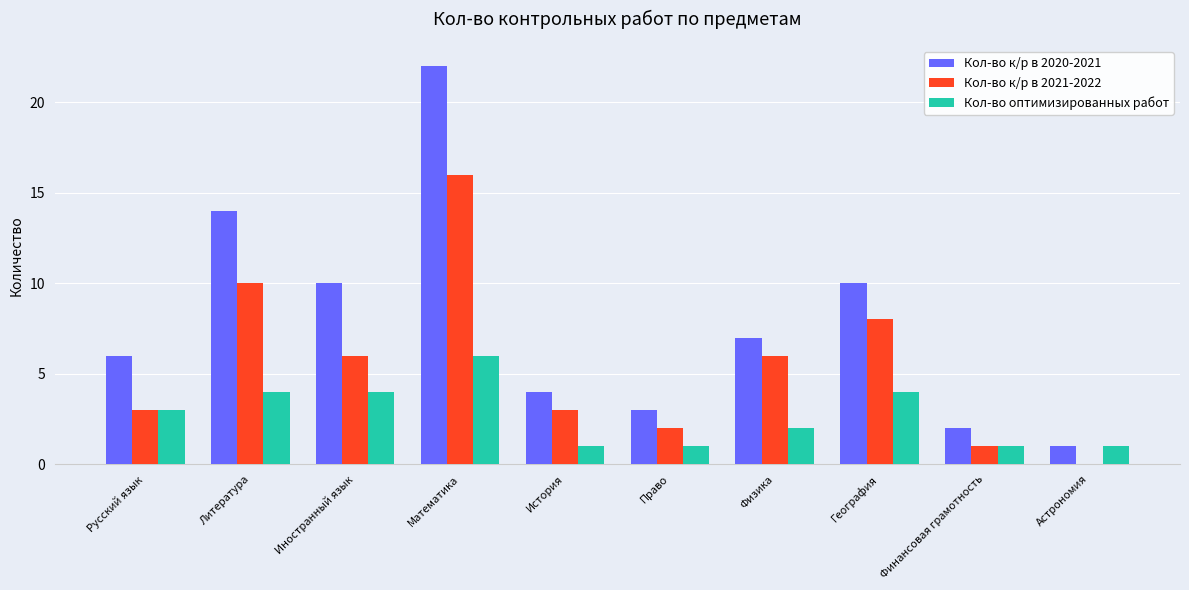

Which category has the highest value in the Кол-во к/р в 2020-2021 series?

Математика